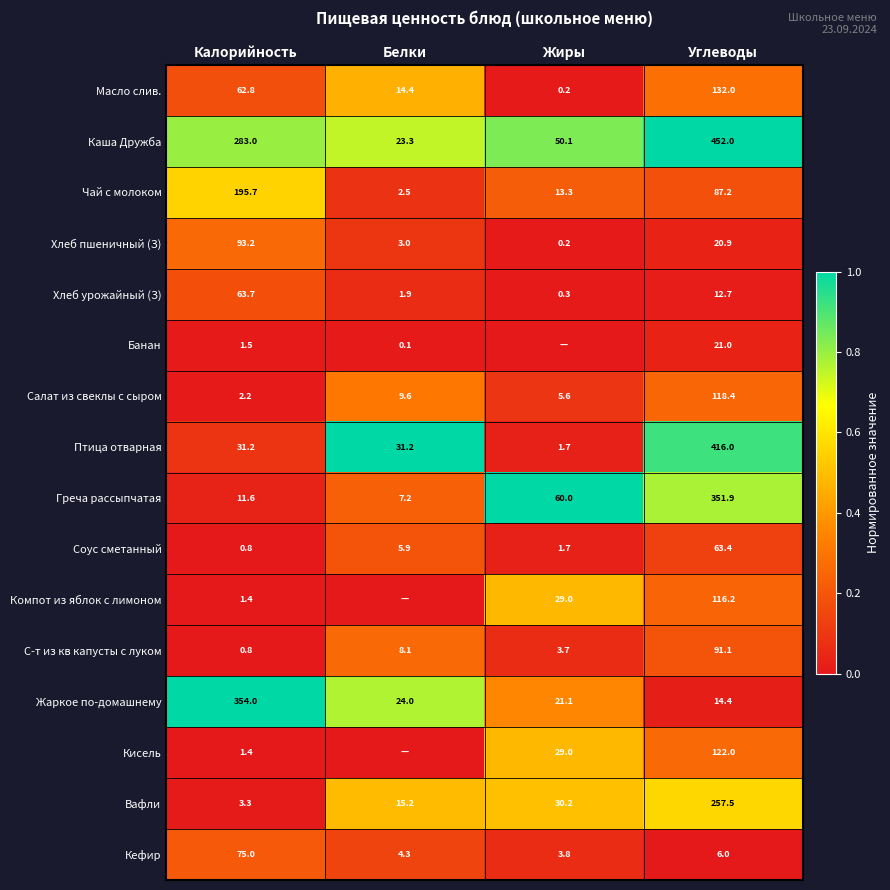

List the labels in order of Вафли value, smallest first.

Калорийность, Белки, Жиры, Углеводы